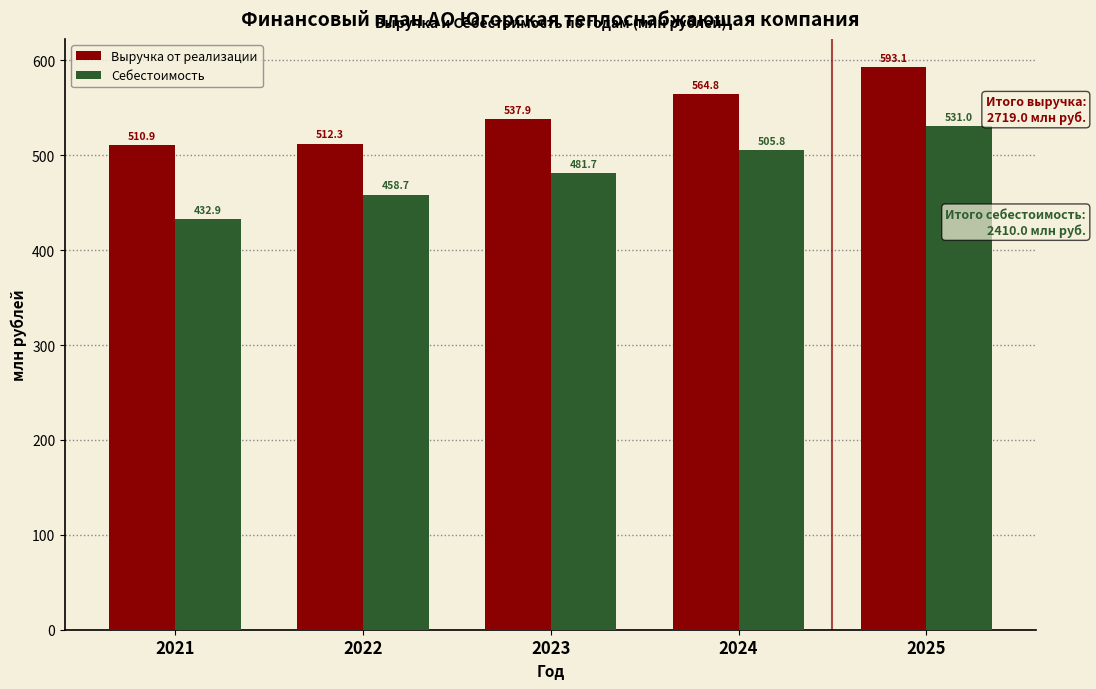

Reading left to right, extract all data points from this chart.

Выручка от реализации: 2021=510.9	2022=512.3	2023=537.9	2024=564.8	2025=593.1
Себестоимость: 2021=432.9	2022=458.7	2023=481.7	2024=505.8	2025=531.0